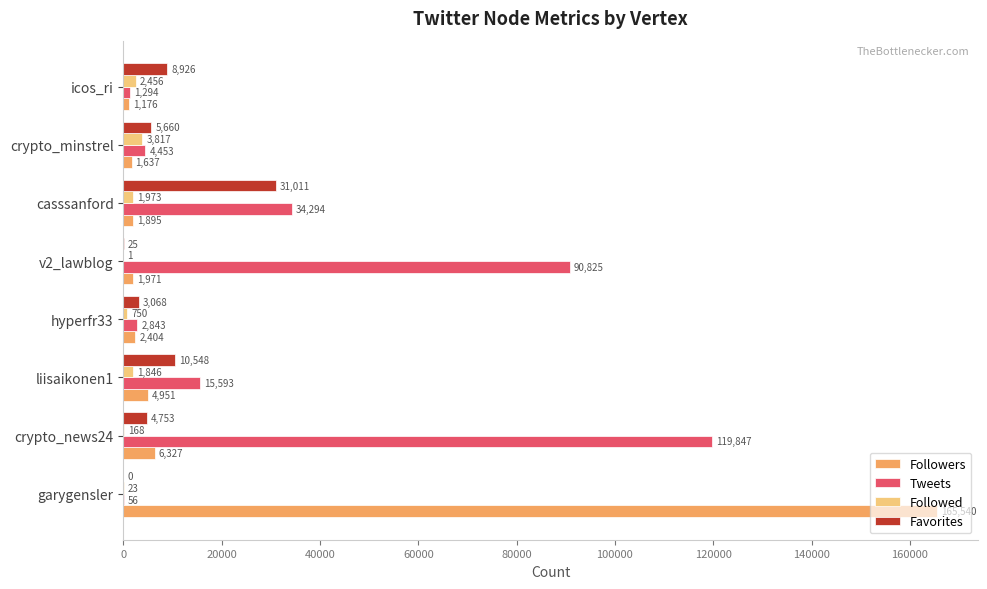

What is the sum of all Followed values?

11034